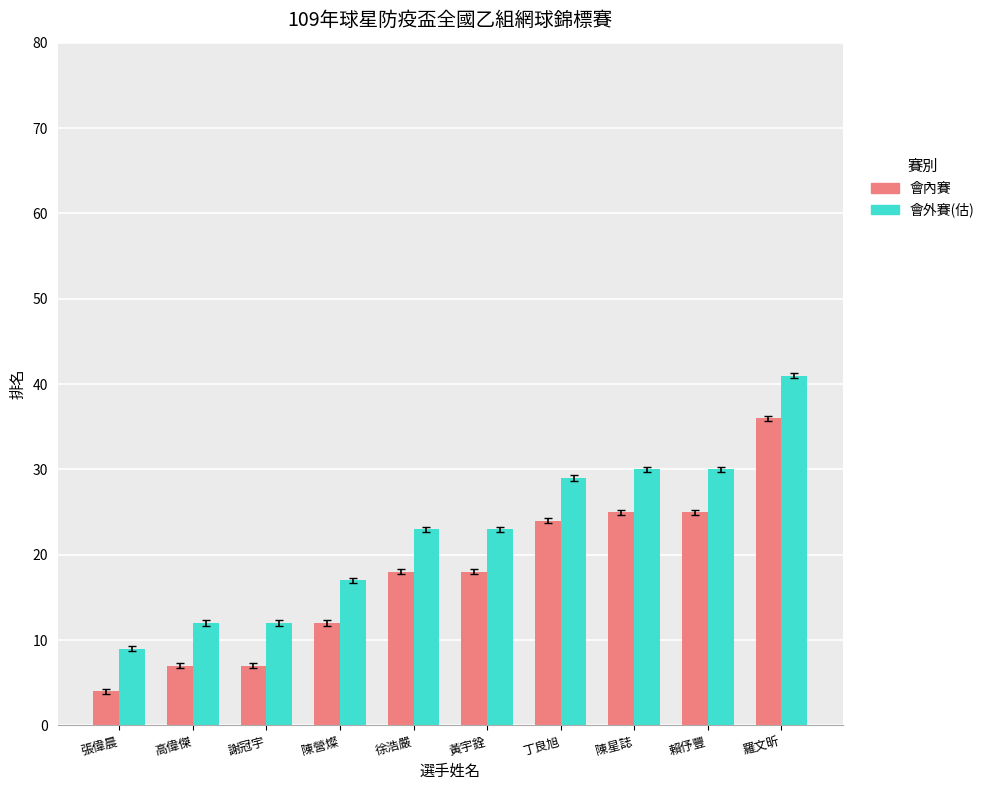

At how many categories does at least one series exceed 24?

4